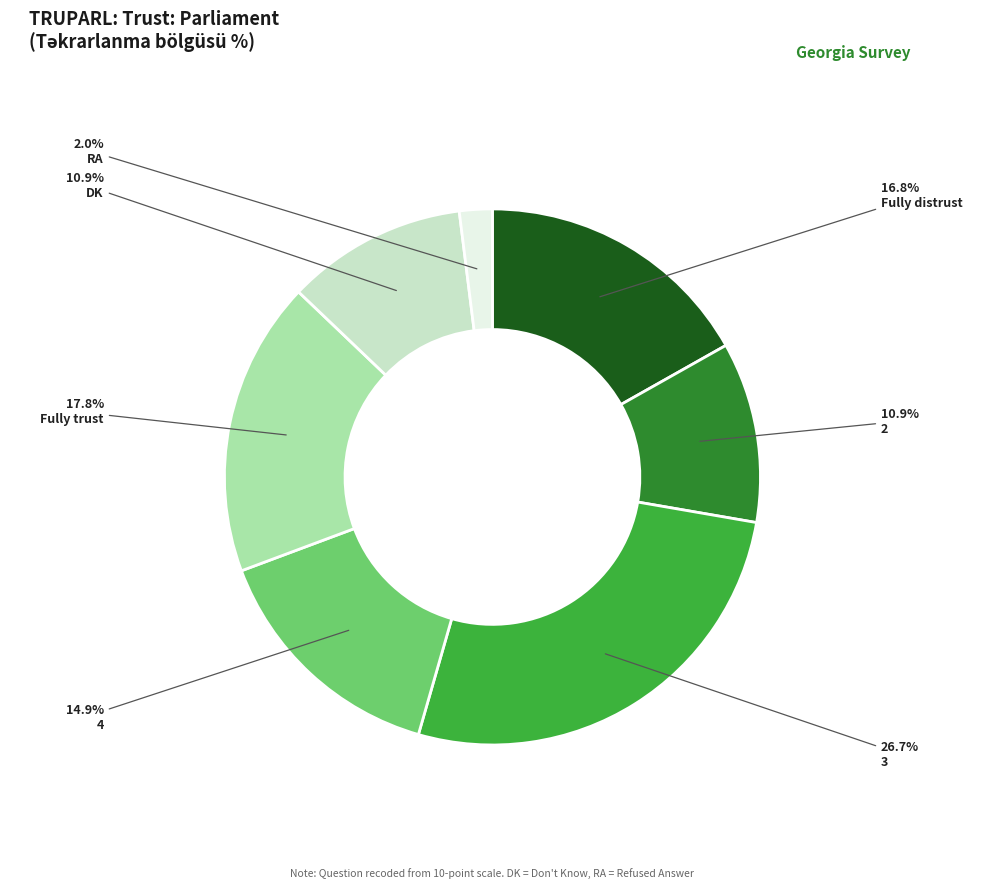

Is there any slice that represents more than half of the pie?

No